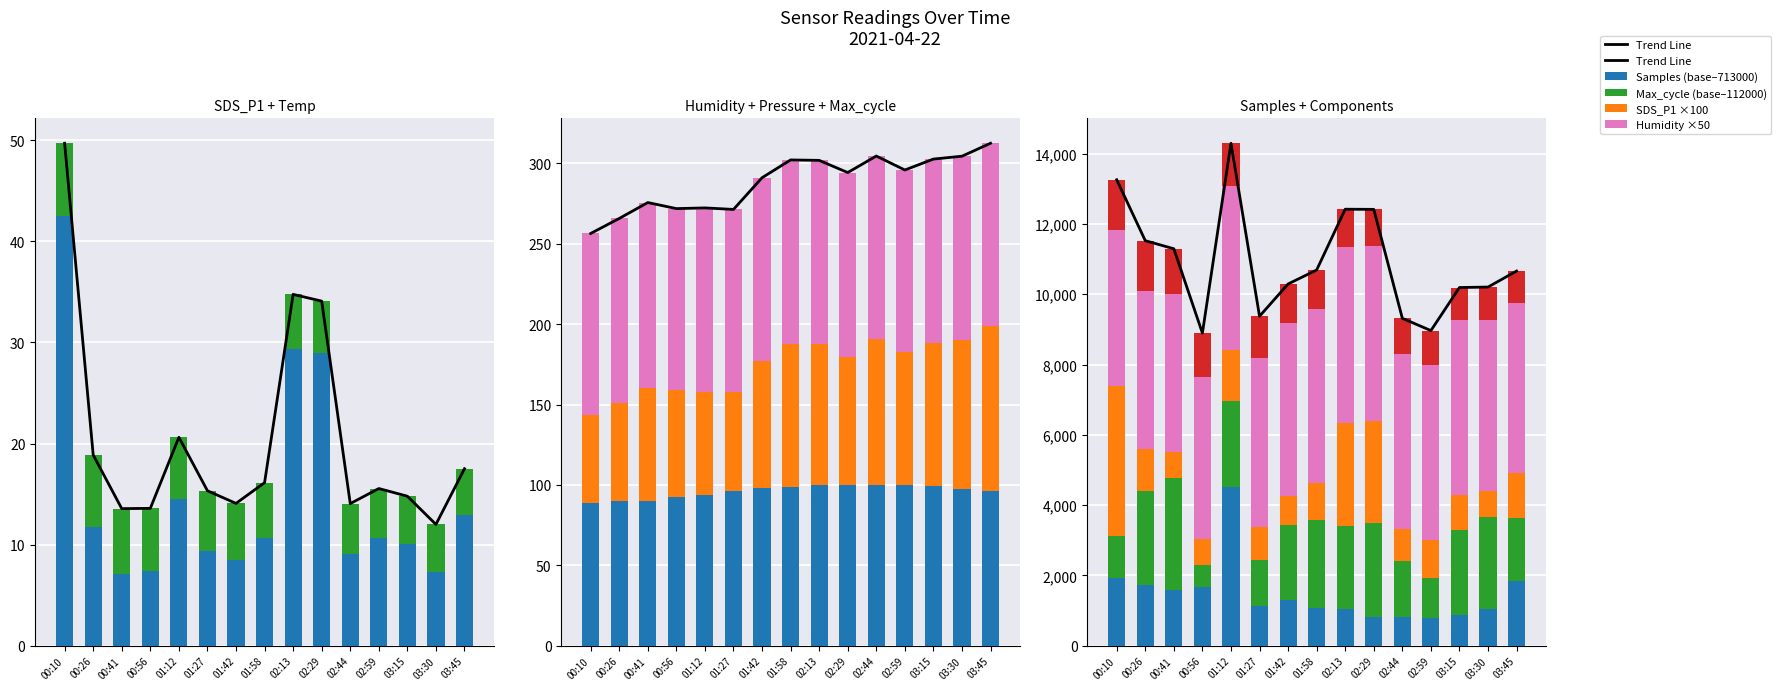

The Samples series shows 805.2 at 01:42. True or false?

False